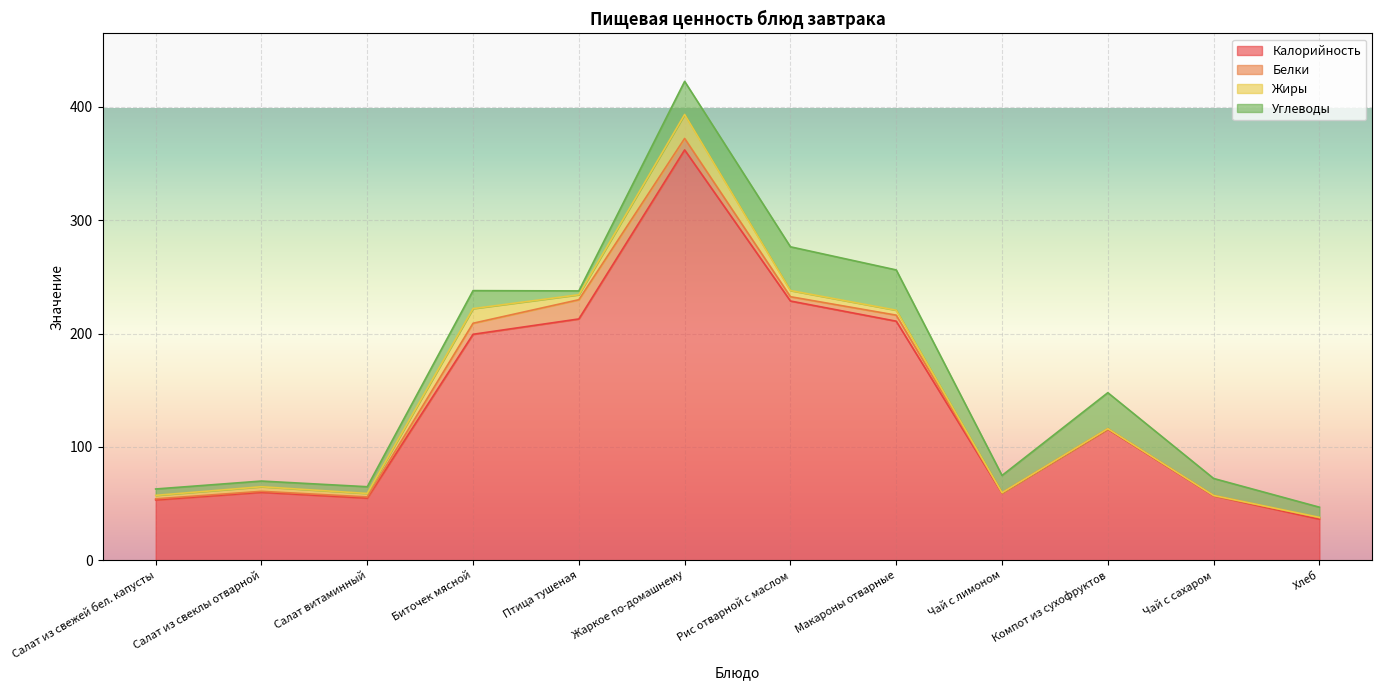

How many times do Жиры and Углеводы cross each other?

2